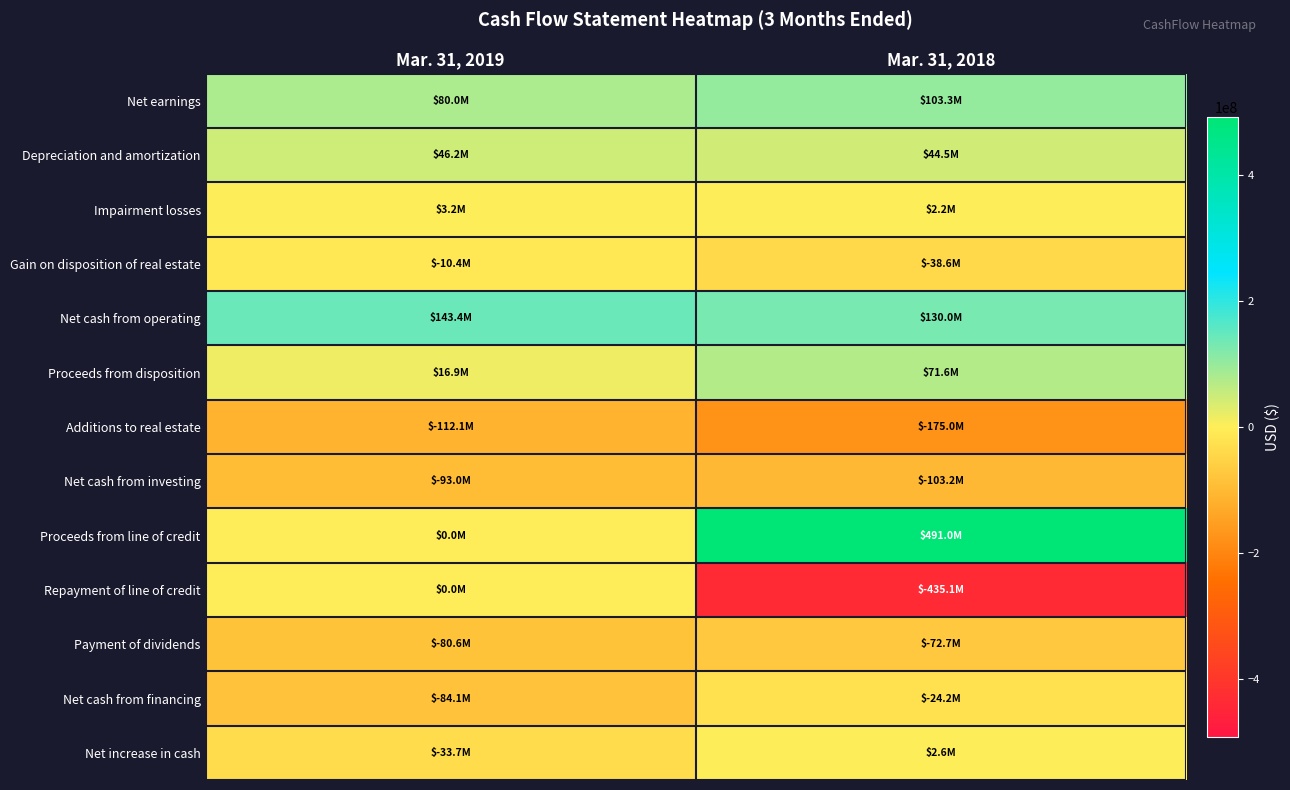

Reading right to left, transcribe all the data shown in this chart.

Net earnings: Mar. 31, 2018=103289000	Mar. 31, 2019=80033000
Depreciation and amortization: Mar. 31, 2018=44498000	Mar. 31, 2019=46180000
Impairment losses: Mar. 31, 2018=2248000	Mar. 31, 2019=3245000
Gain on disposition of real estate: Mar. 31, 2018=-38596000	Mar. 31, 2019=-10445000
Net cash from operating: Mar. 31, 2018=129997000	Mar. 31, 2019=143376000
Proceeds from disposition: Mar. 31, 2018=71627000	Mar. 31, 2019=16909000
Additions to real estate: Mar. 31, 2018=-174986000	Mar. 31, 2019=-112130000
Net cash from investing: Mar. 31, 2018=-103152000	Mar. 31, 2019=-93030000
Proceeds from line of credit: Mar. 31, 2018=491000000	Mar. 31, 2019=0
Repayment of line of credit: Mar. 31, 2018=-435100000	Mar. 31, 2019=0
Payment of dividends: Mar. 31, 2018=-72733000	Mar. 31, 2019=-80566000
Net cash from financing: Mar. 31, 2018=-24207000	Mar. 31, 2019=-84092000
Net increase in cash: Mar. 31, 2018=2638000	Mar. 31, 2019=-33746000